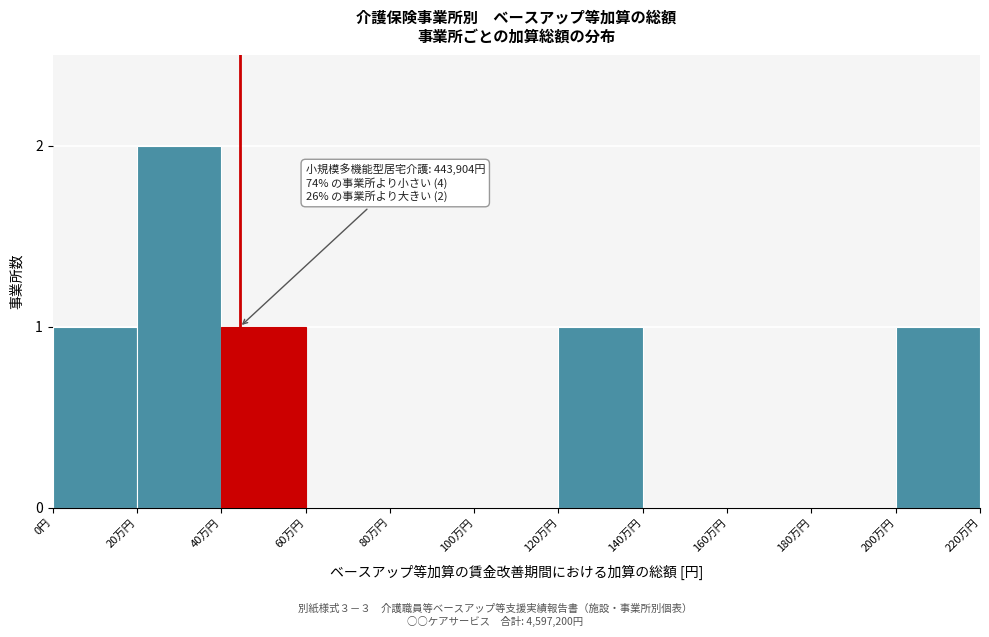

Reading right to left, what are all the values shown in this chart?

200万円=1	180万円=0	160万円=0	140万円=0	120万円=1	100万円=0	80万円=0	60万円=0	40万円=1	20万円=2	0円=1